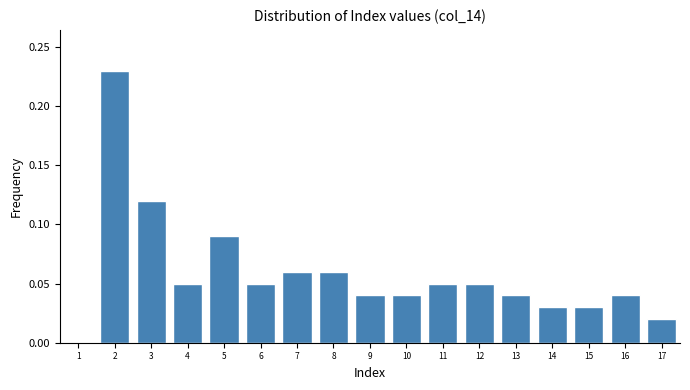

Is it true that the value at 1 is 0.1?

False